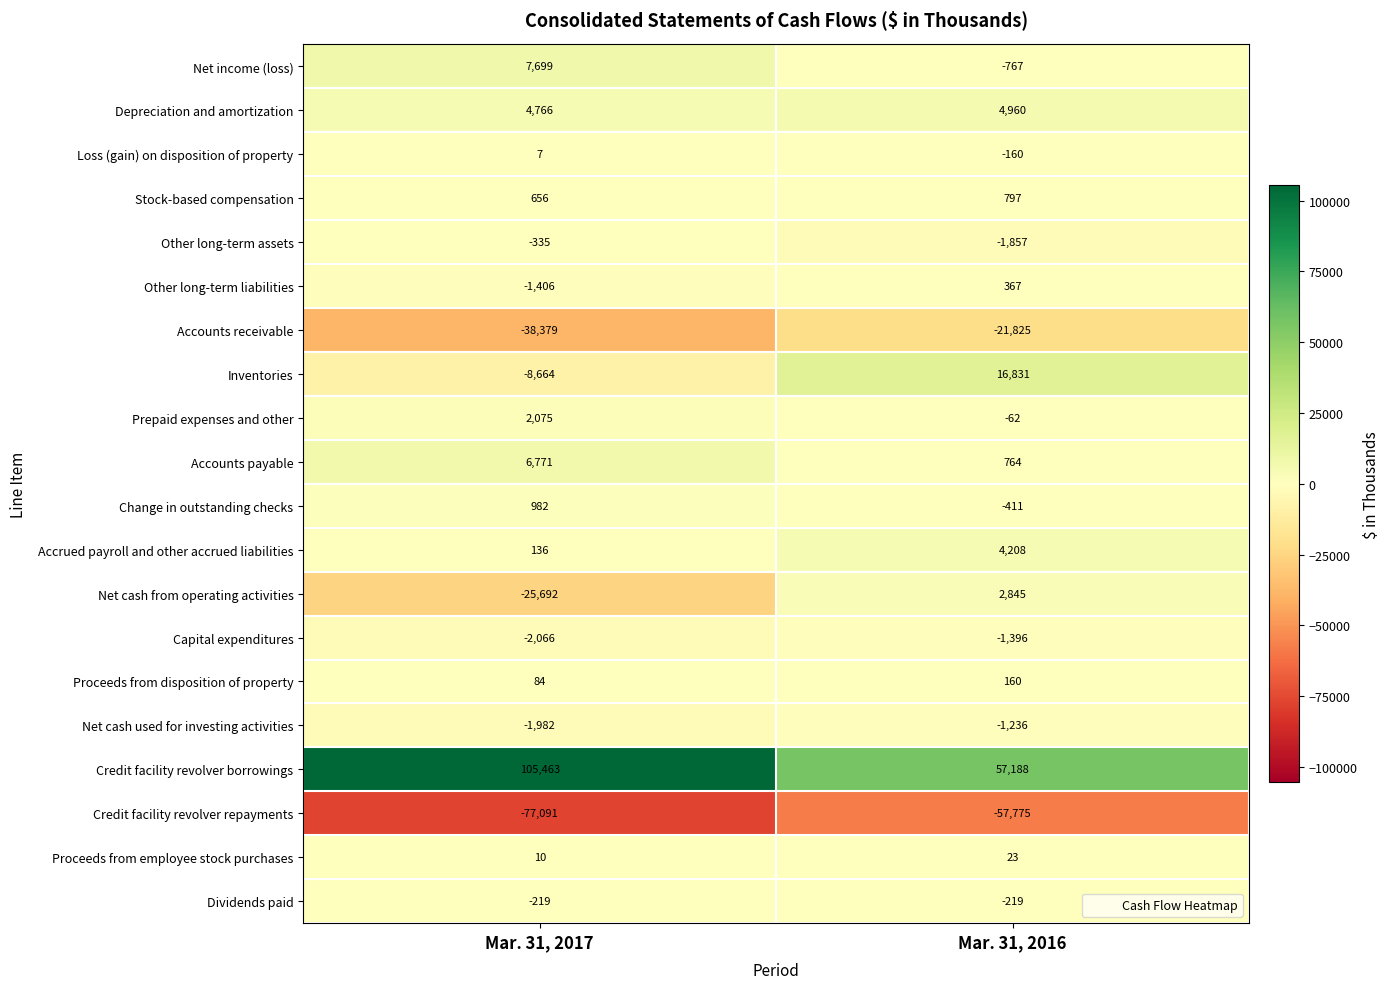

Rank the series at Mar. 31, 2017 from lowest to highest value.

Credit facility revolver repayments, Accounts receivable, Net cash from operating activities, Inventories, Capital expenditures, Net cash used for investing activities, Other long-term liabilities, Other long-term assets, Dividends paid, Loss (gain) on disposition of property, Proceeds from employee stock purchases, Proceeds from disposition of property, Accrued payroll and other accrued liabilities, Stock-based compensation, Change in outstanding checks, Prepaid expenses and other, Depreciation and amortization, Accounts payable, Net income (loss), Credit facility revolver borrowings